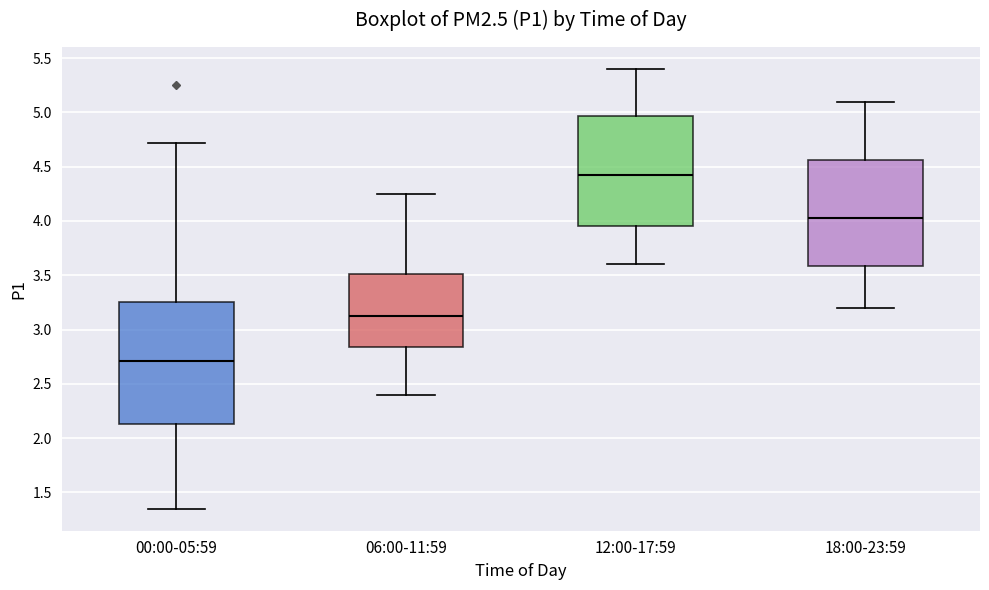

Comparing the boxes themselves (not the whiskers), which one is the tallest?

00:00-05:59